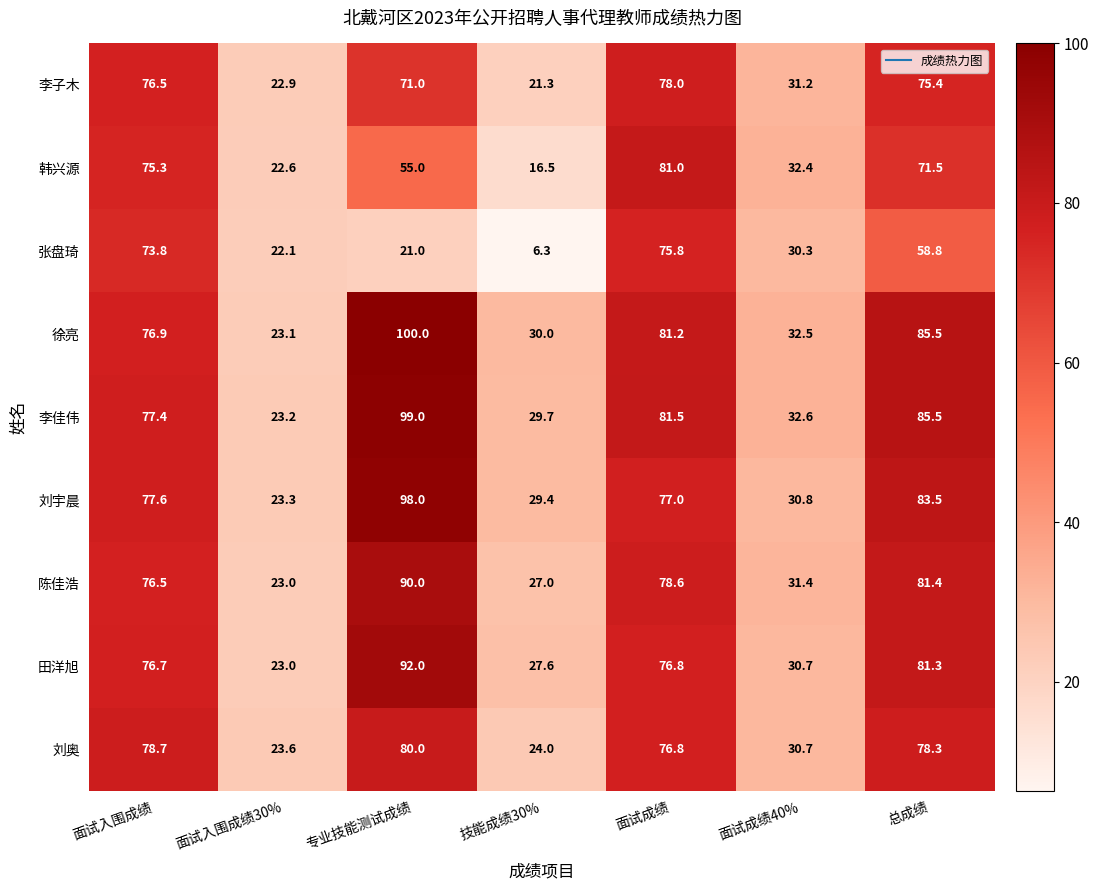

Between 面试成绩 and 总成绩, which series saw the biggest shift?

张盘琦